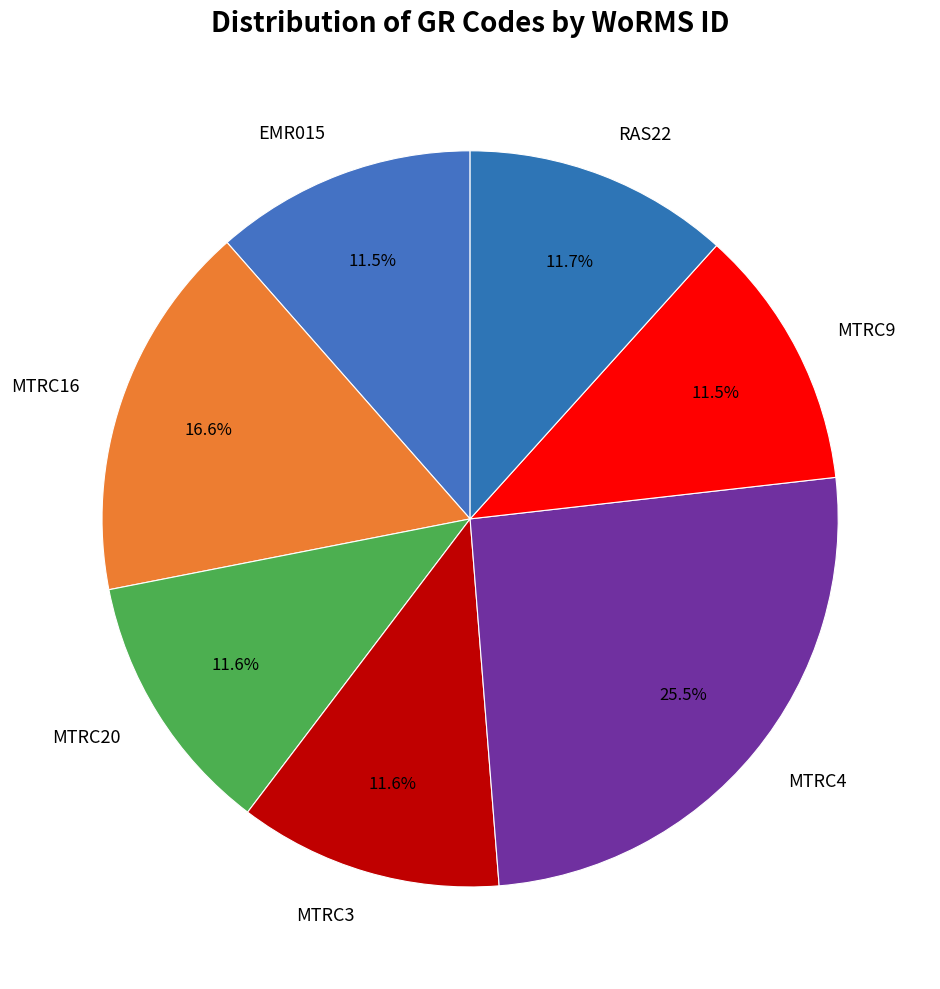

The MTRC9 slice represents 25% of the pie. True or false?

False